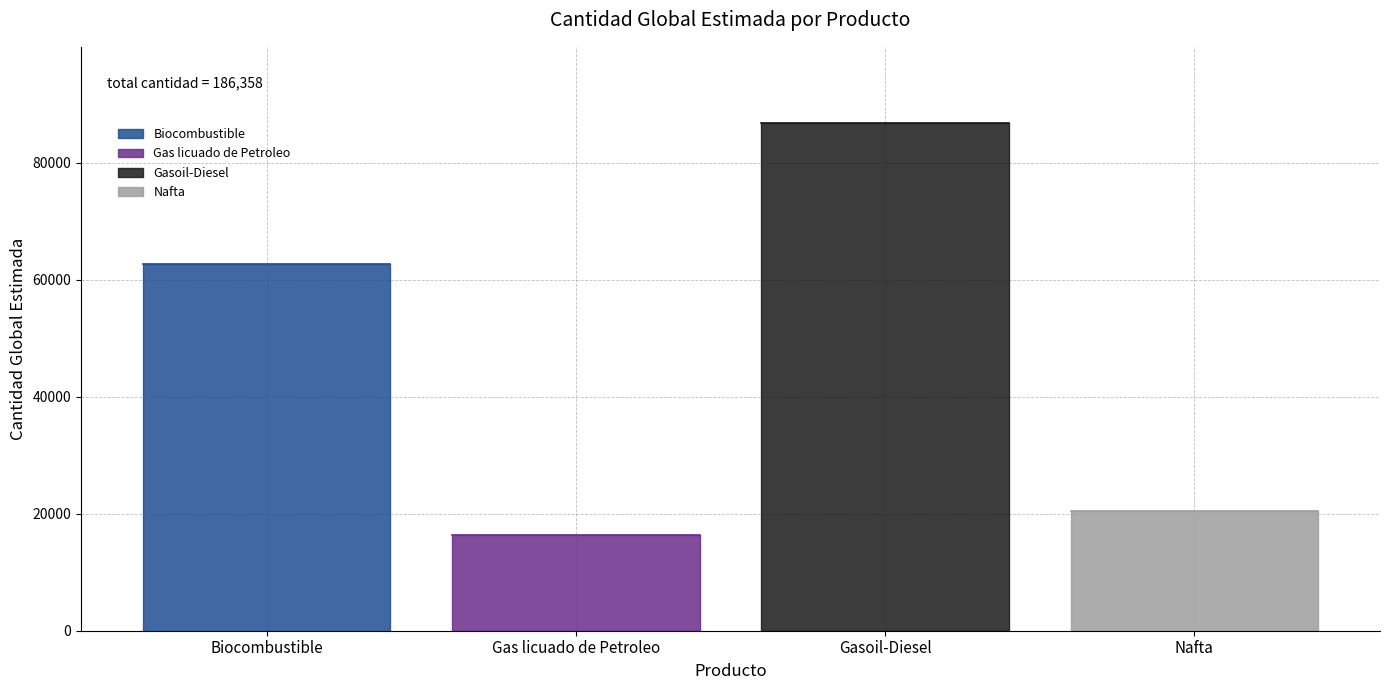

Reading left to right, list all the values displayed in this chart.

Biocombustible=62679	Gas licuado de Petroleo=16440	Gasoil-Diesel=86790	Nafta=20449